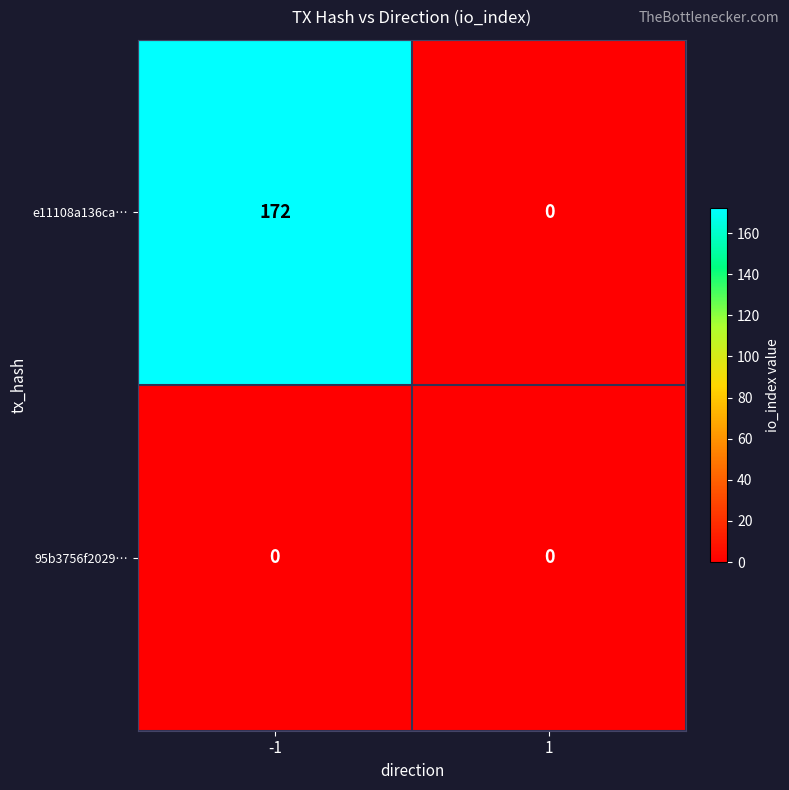

Rank the series by their maximum value, from lowest to highest.

95b3756f2029…, e11108a136ca…